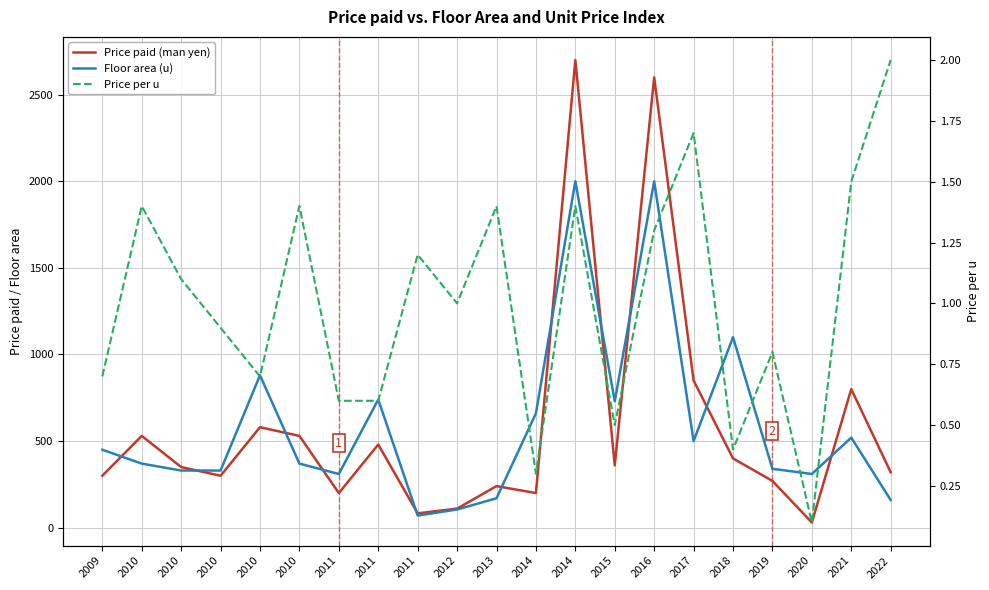

Read the Price paid (man yen) value at 2010.

580.0